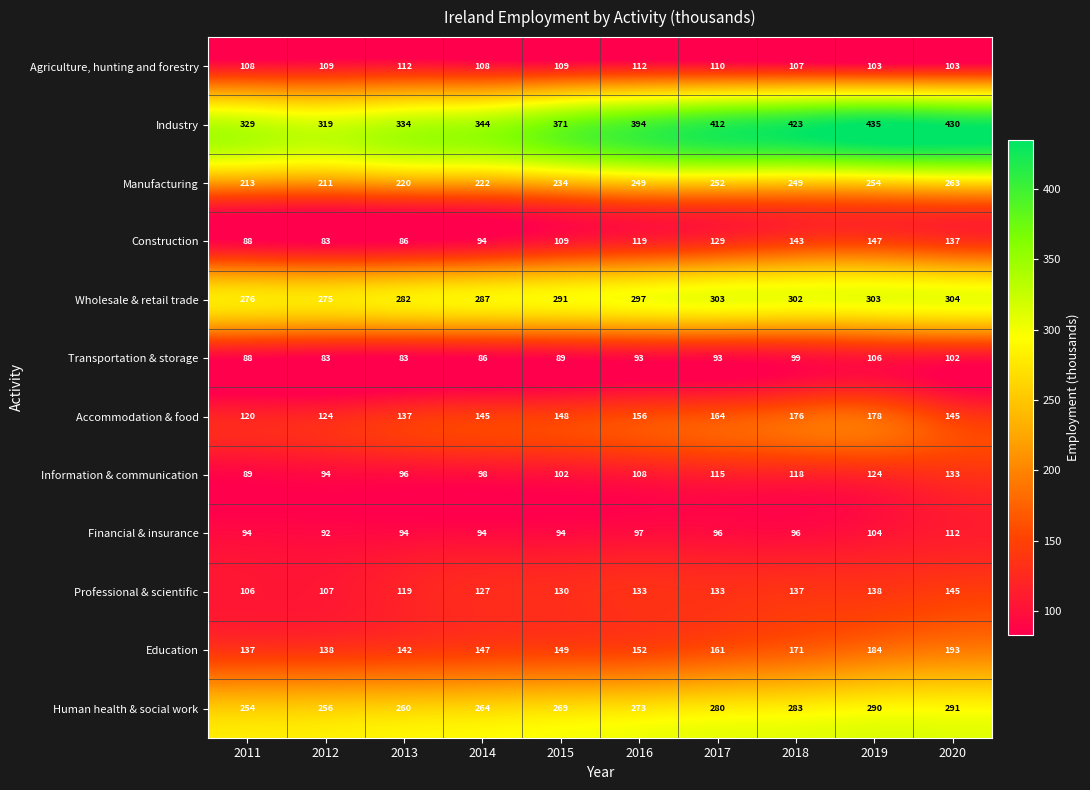

What is the minimum value shown in the chart?

83